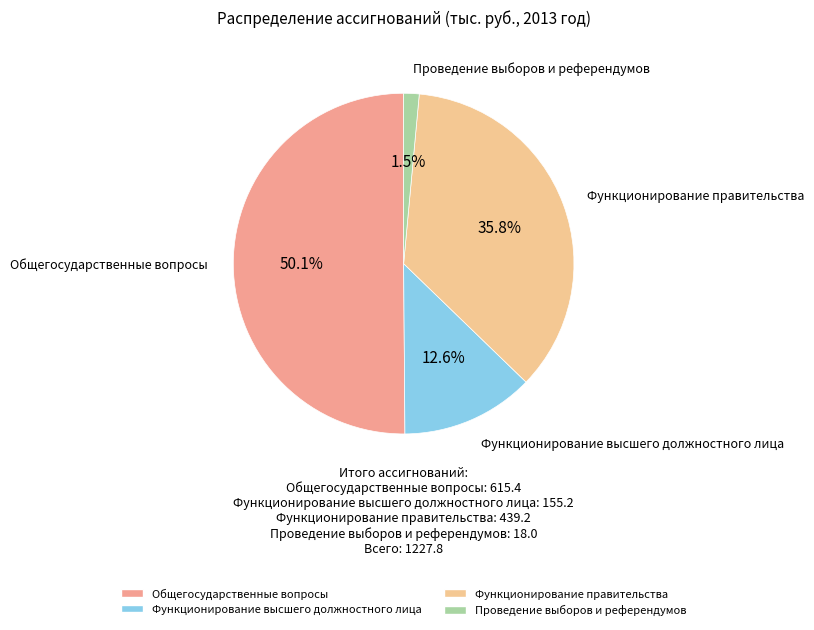

Rank the categories by value from highest to lowest.

Общегосударственные вопросы, Функционирование правительства, Функционирование высшего должностного лица, Проведение выборов и референдумов